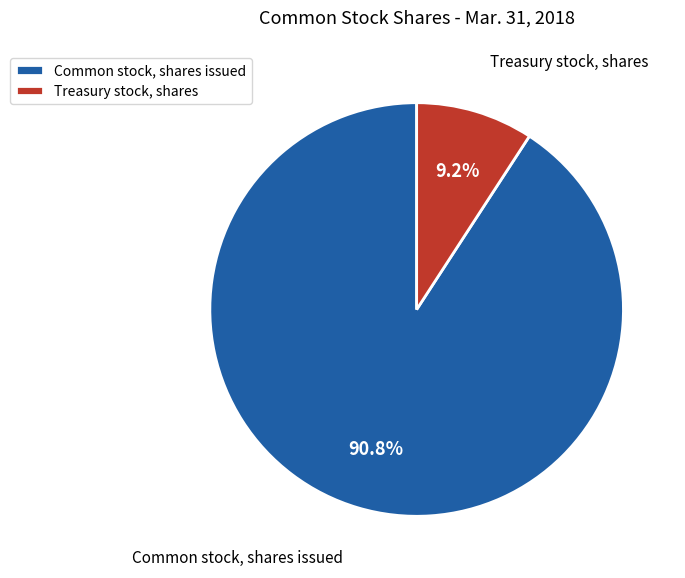

Combined, do Treasury stock, shares and Common stock, shares issued account for over 50%?

Yes